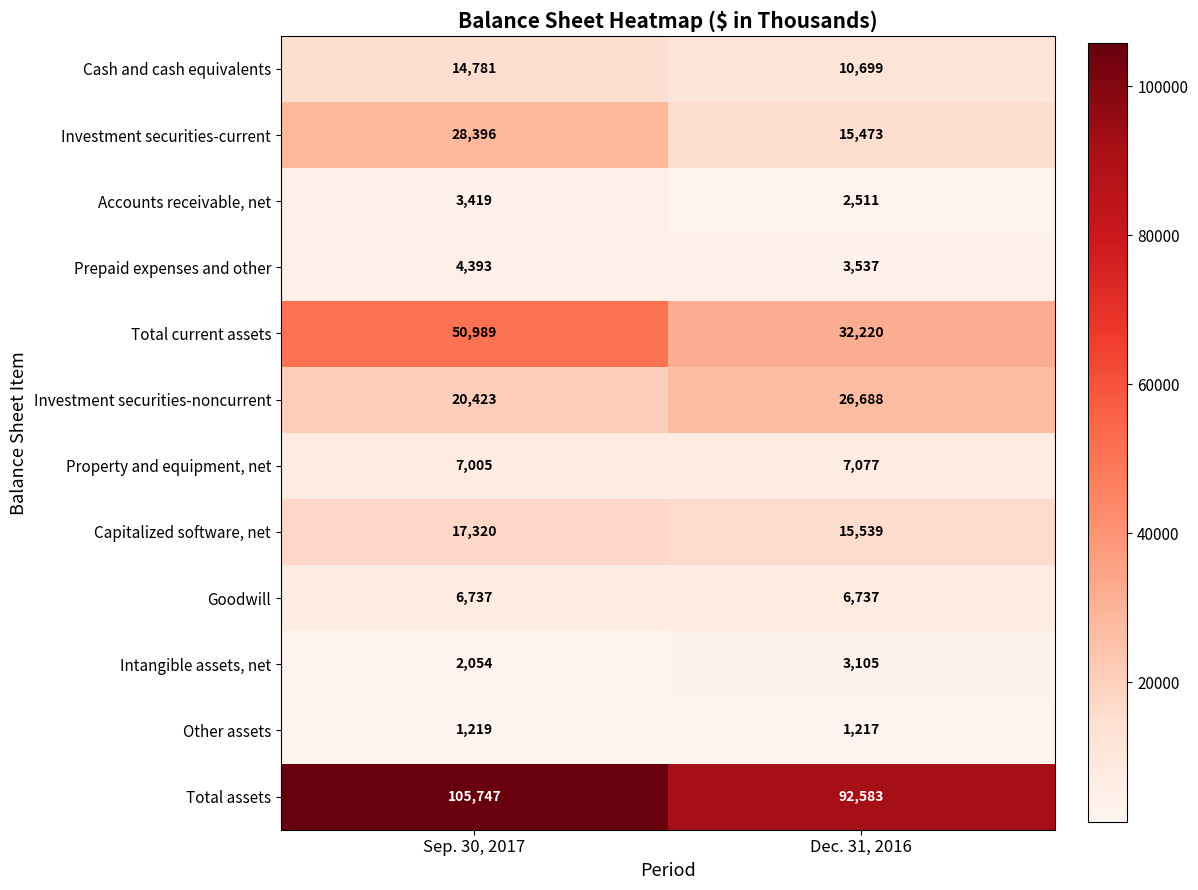

The Property and equipment, net series shows 10908 at Sep. 30, 2017. True or false?

False